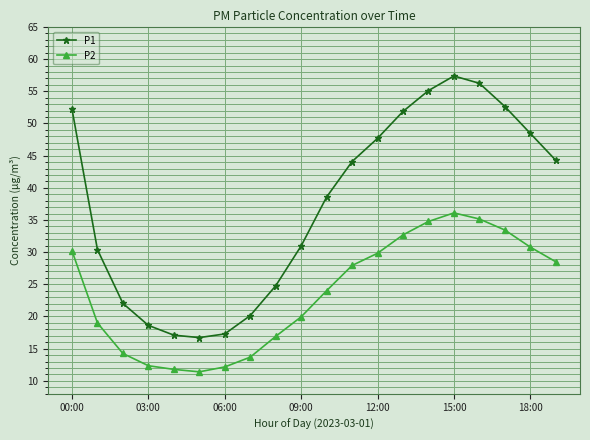

True or false: P2 and P1 cross at least once.

False